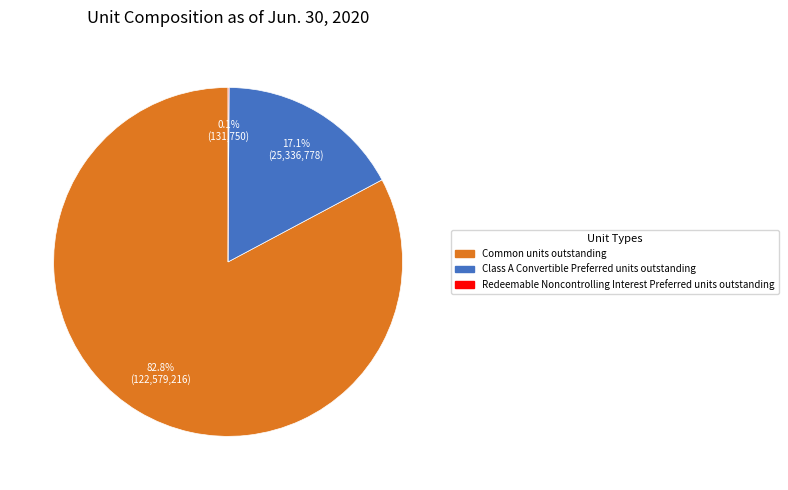

Which slice represents more than half of the pie?

Common units outstanding